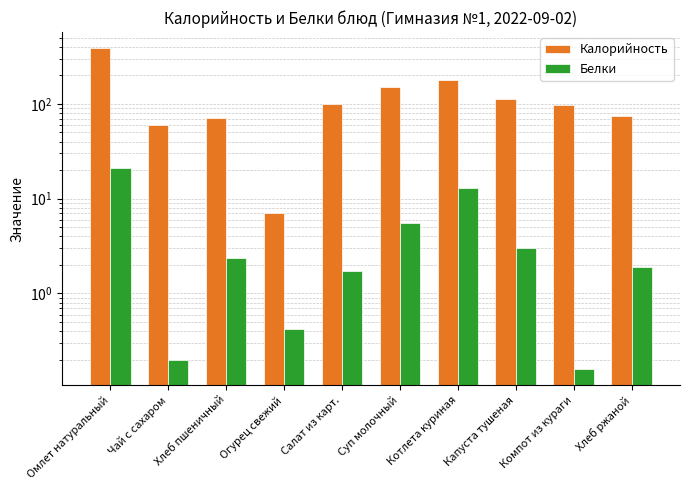

Which series has the largest range (max minus min)?

Калорийность